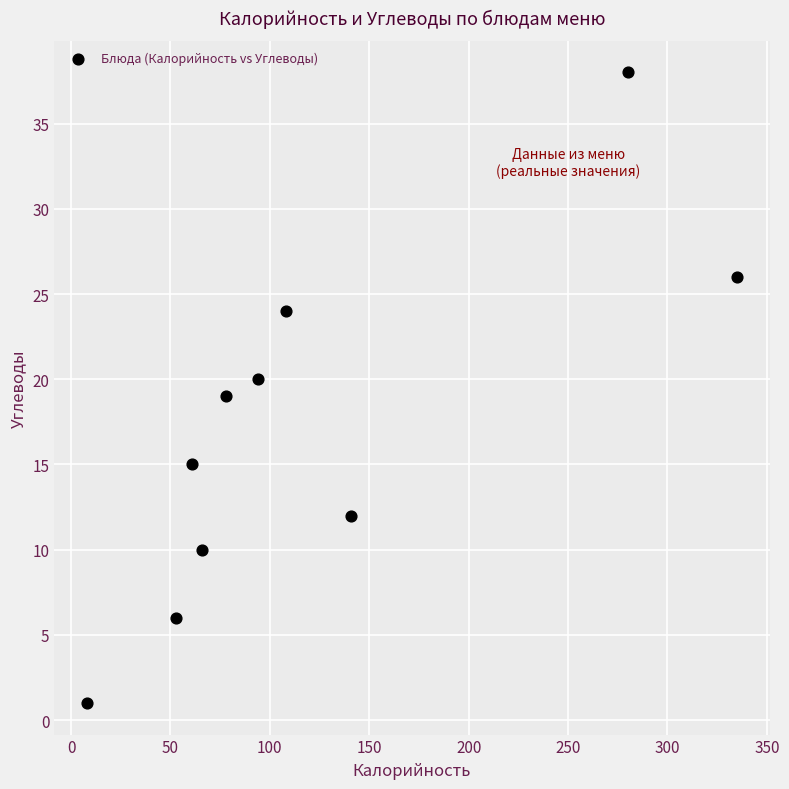

What is the range of Y values (max minus min)?

37